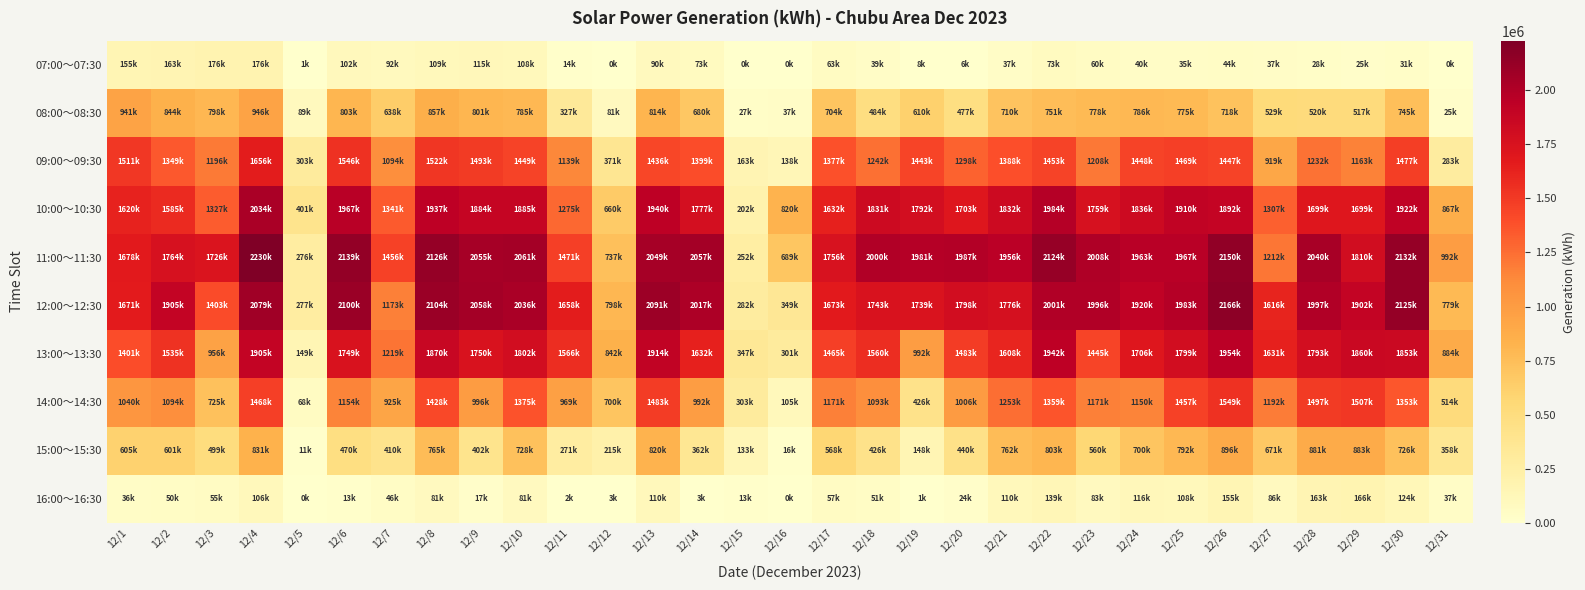

Which has a higher value, 12/12 or 12/6?

12/6